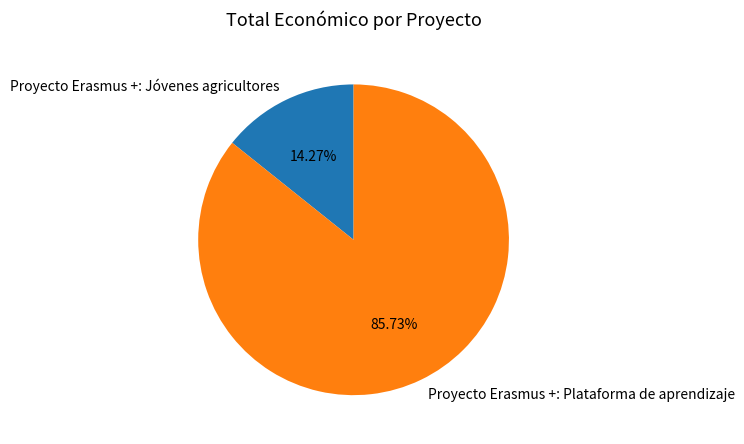

Count the number of slices in the pie.

2